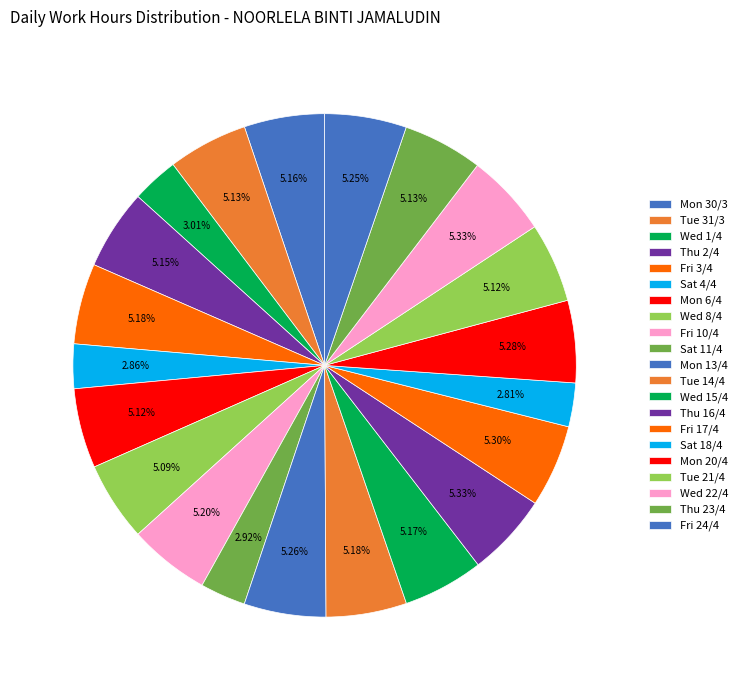

How many segments does this pie chart have?

21